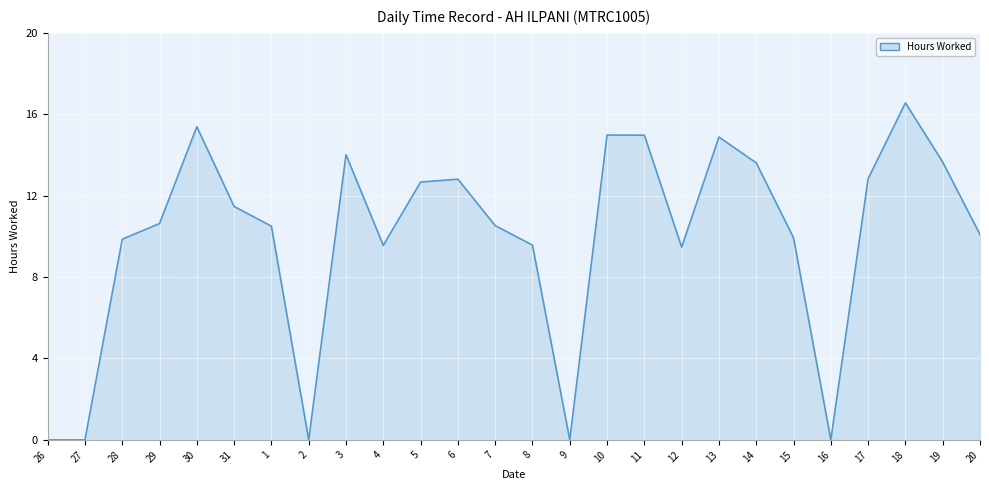

Rank the categories by value from highest to lowest.

18, 30, 10, 11, 13, 3, 19, 14, 17, 6, 5, 31, 29, 7, 1, 20, 15, 28, 8, 4, 12, 26, 27, 2, 9, 16